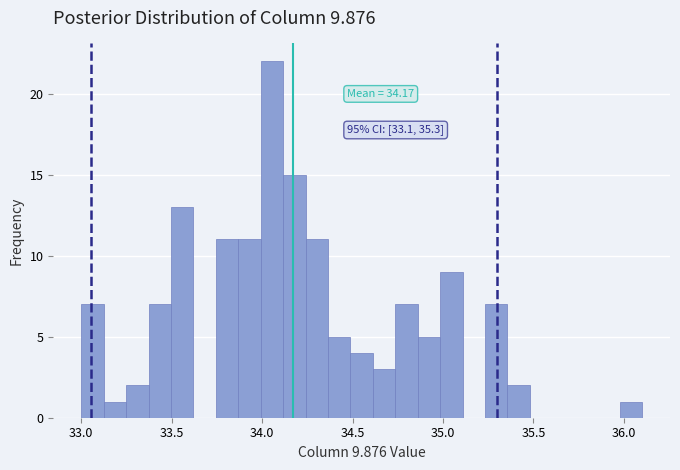

Around what value on the x-axis is the tallest bar? Give the approximate position of its centre, as read against the axis.

34.05